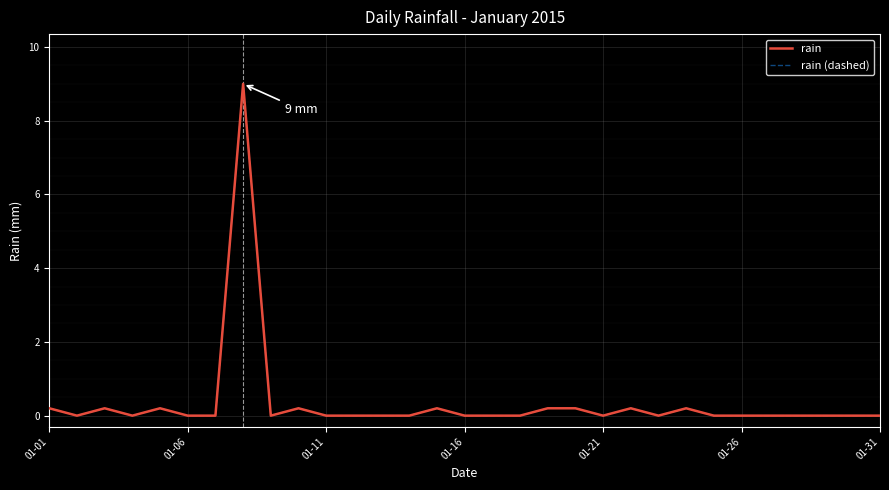

Does the chart have visible grid lines?

Yes